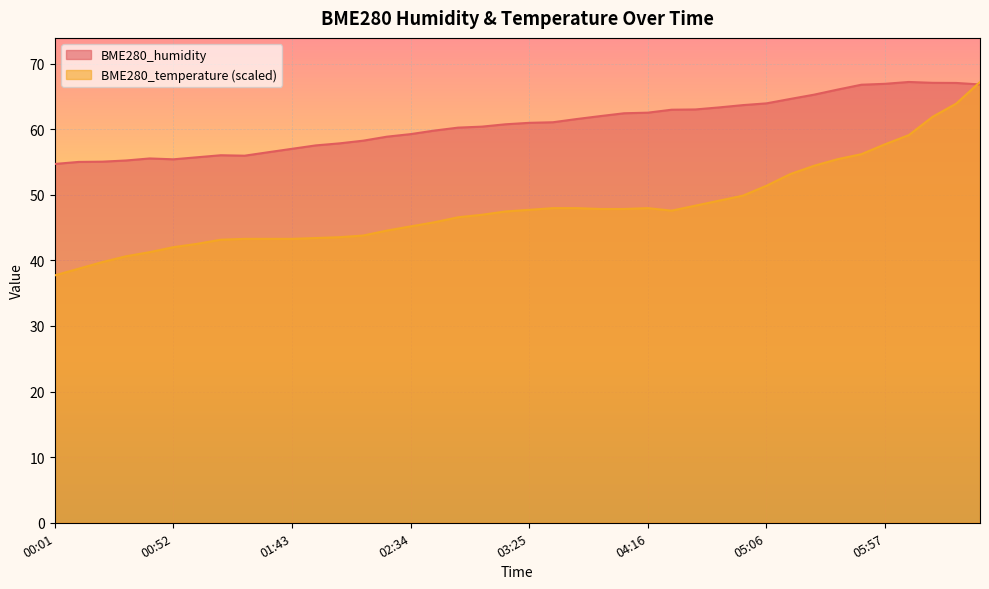

What is the label of the 29th point from the left?

04:46